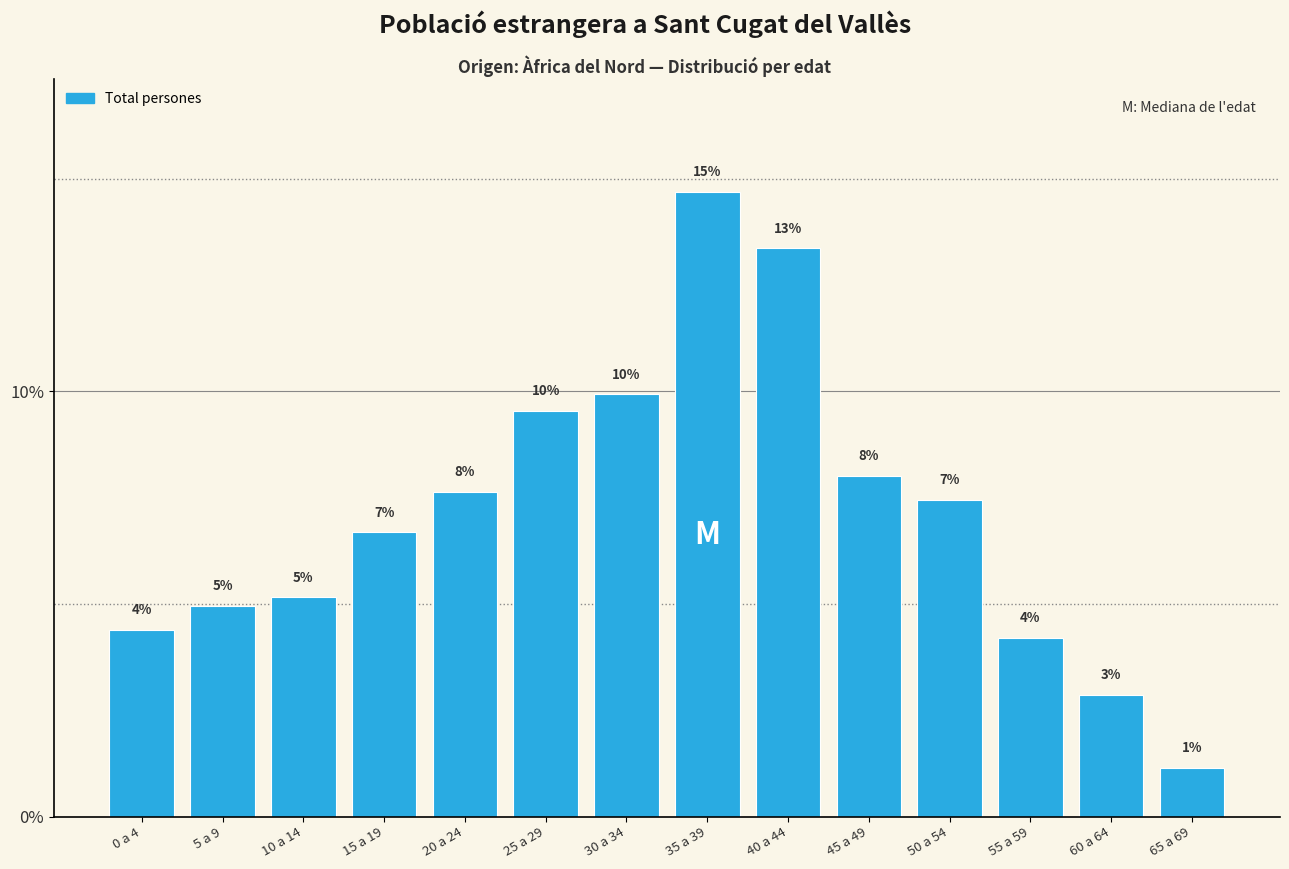

How many bars are there in total?

14